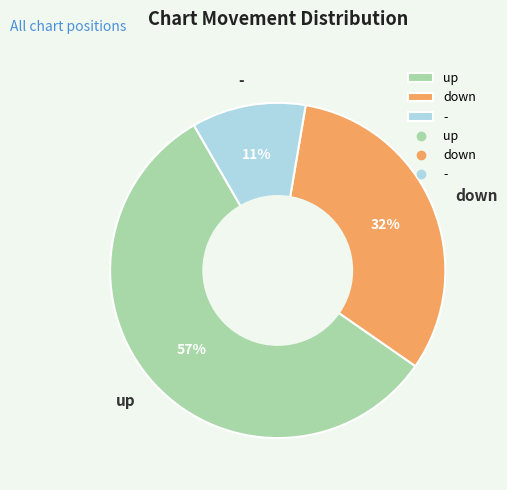

To the nearest percent, what portion does - represent?

11%